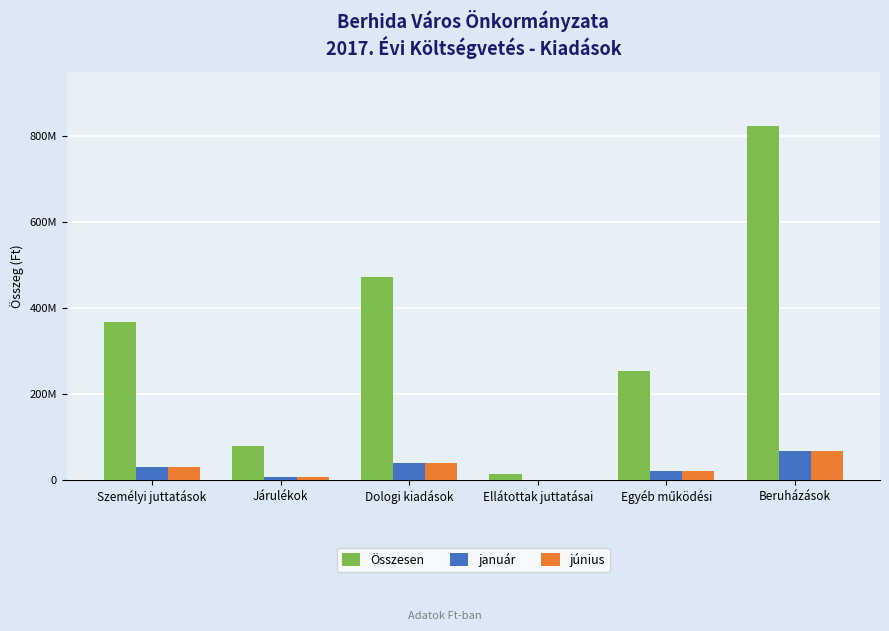

The június series shows 8997633 at Egyéb működési. True or false?

False